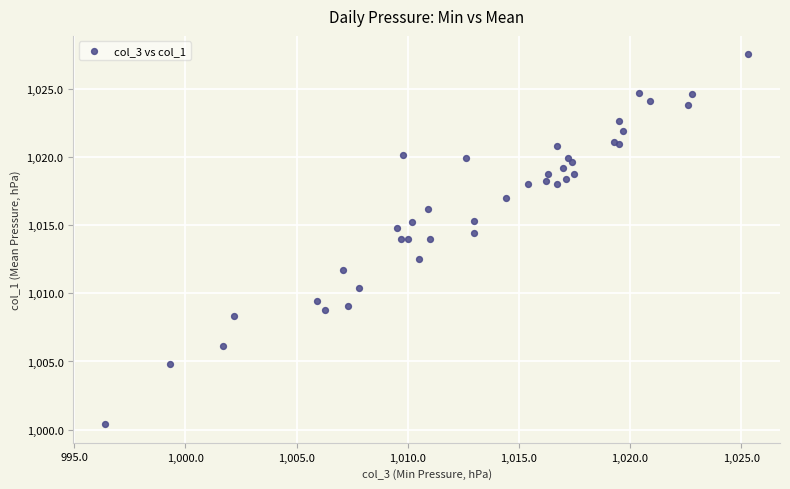

What Y value in the scatter plot is closest to 1013?

1012.5